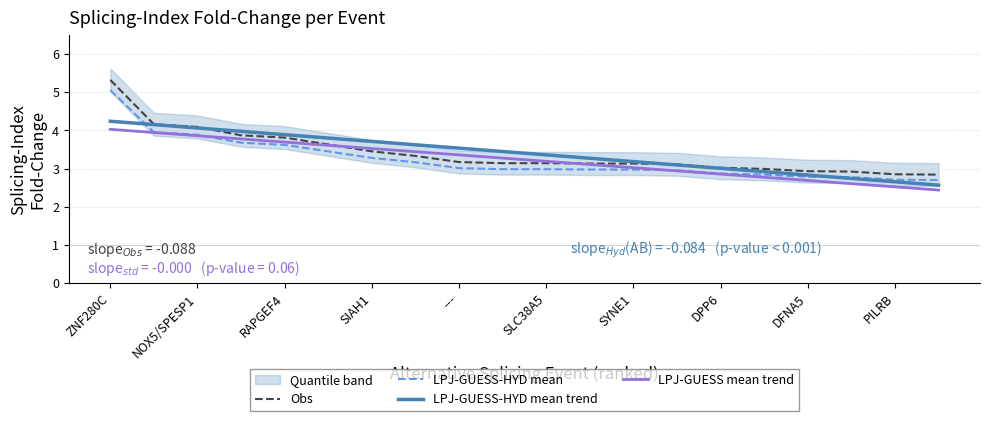

How many lines are shown in the chart?

4